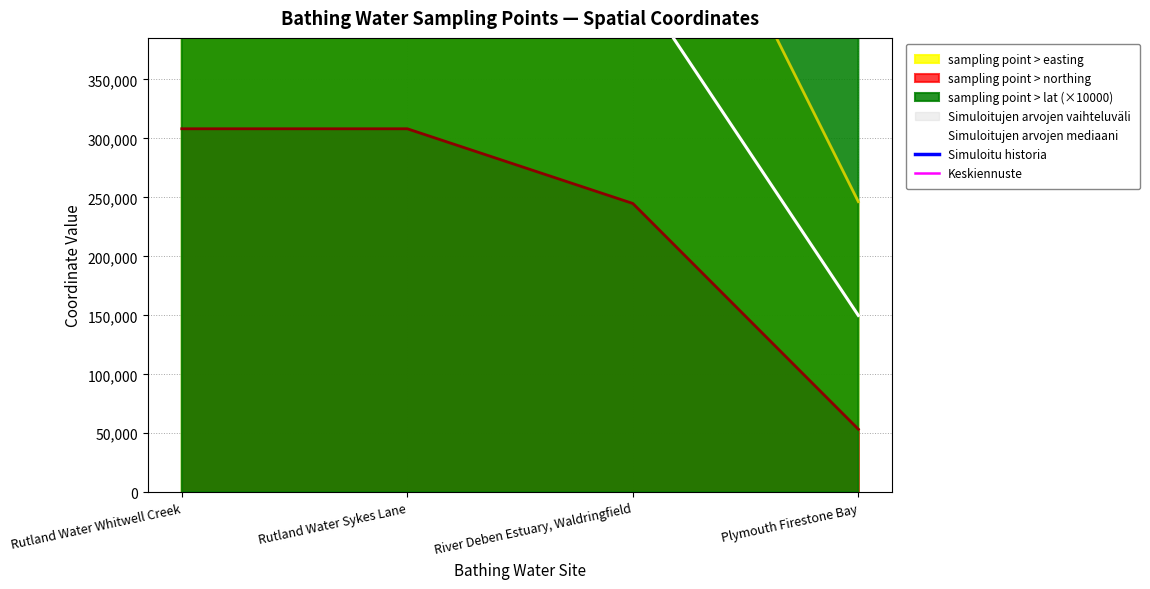

Which series has the largest range (max minus min)?

Simuloitujen arvojen mediaani